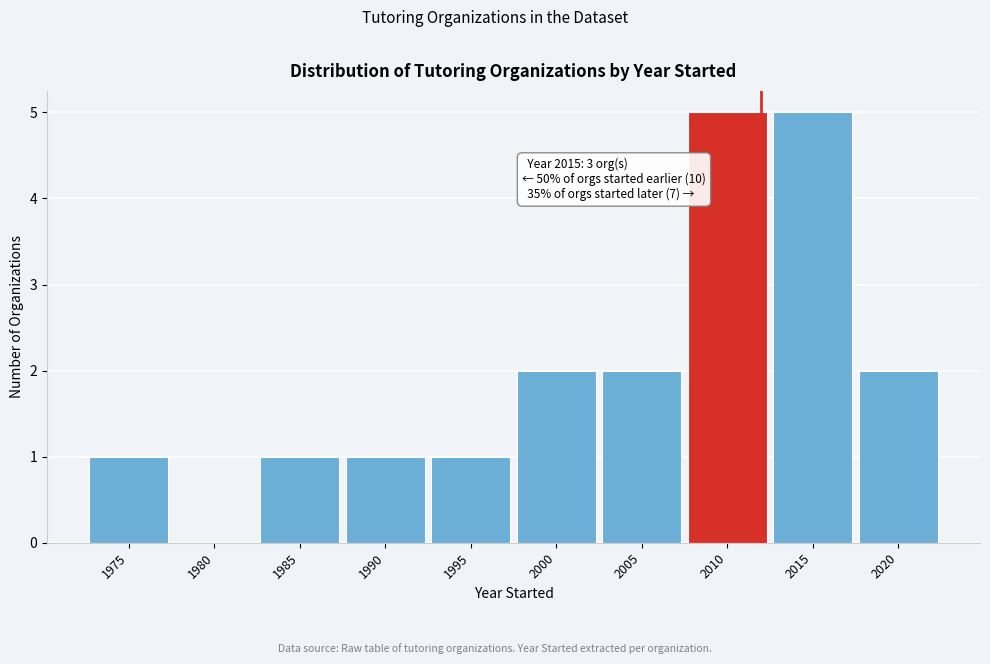

Reading left to right, list all the values displayed in this chart.

1975=1	1980=0	1985=1	1990=1	1995=1	2000=2	2005=2	2010=5	2015=5	2020=2